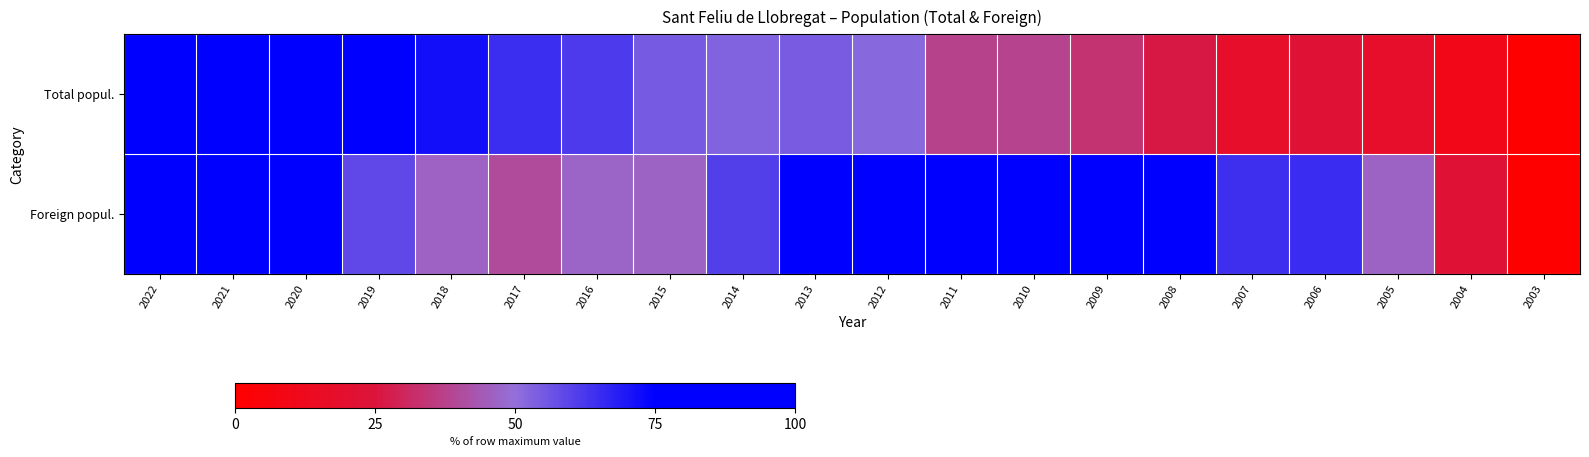

At 2006, list the series in order from largest to smallest.

Foreign popul., Total popul.